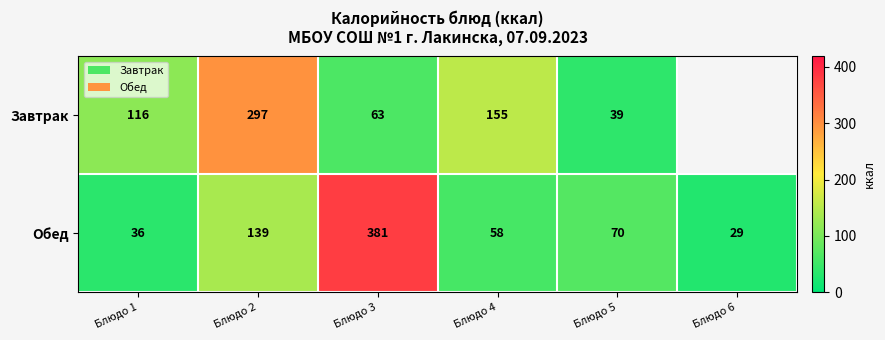

What is the spread (max minus min) of values at Блюдо 1?

80